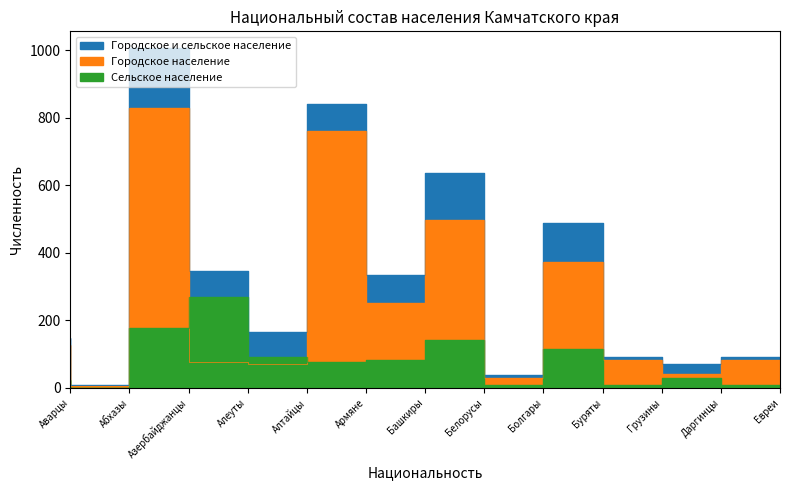

True or false: Городское и сельское население has more than 1 interior local peaks.

True